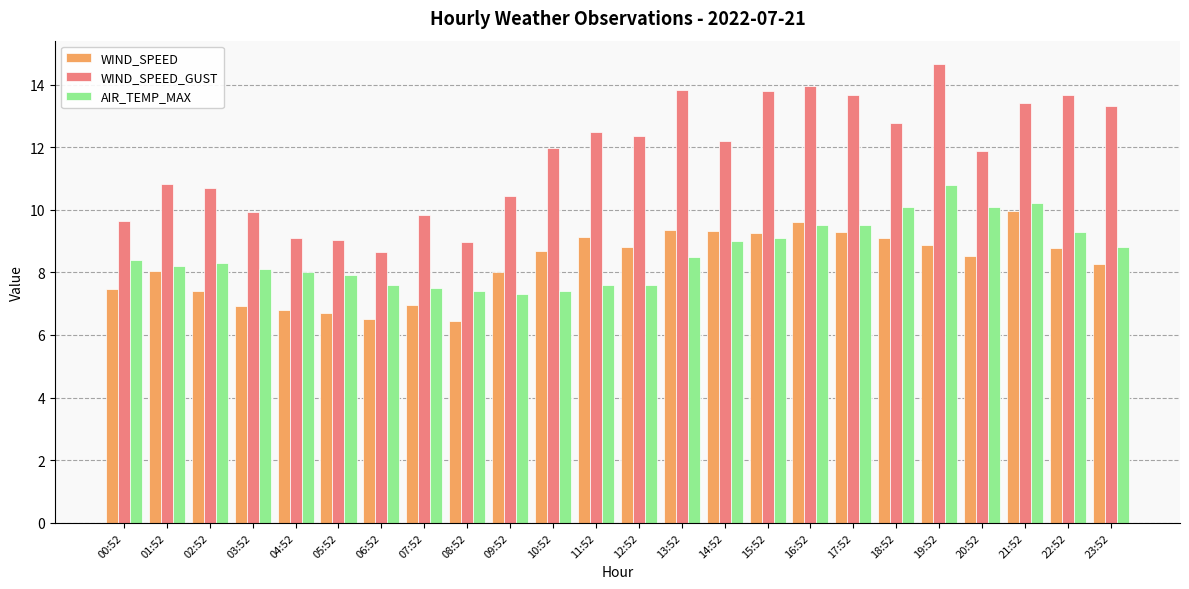

True or false: WIND_SPEED has a value of 3.8 at 00:52.

False